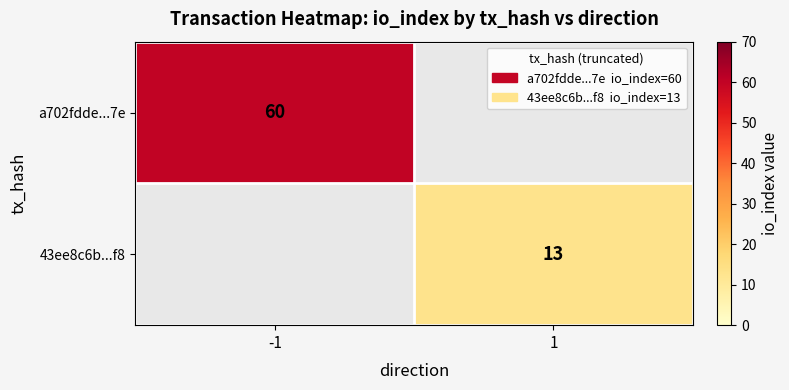

True or false: 43ee8c6b...f8 has a value of 17 at 1.

False